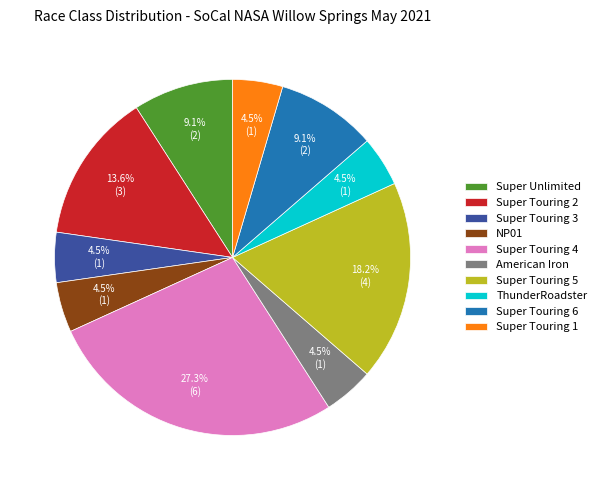

Does Super Touring 2 account for over 50% of the chart?

No